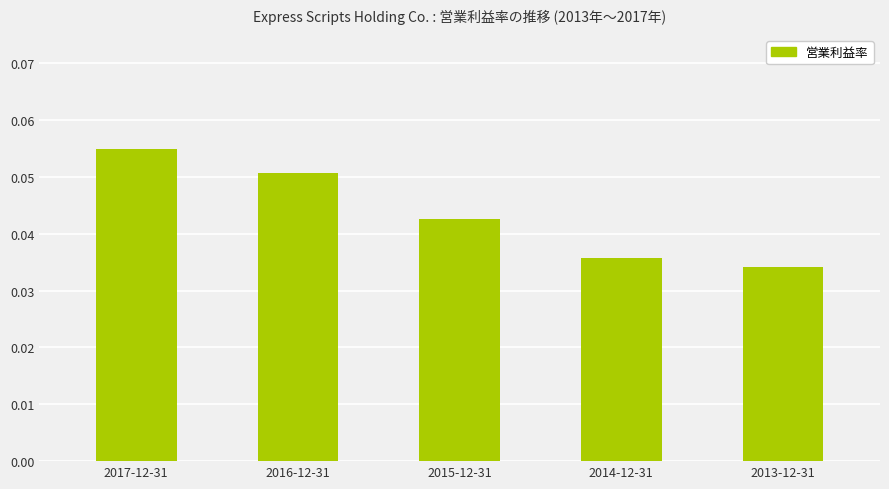

The value at 2015-12-31 is 0.1. True or false?

False